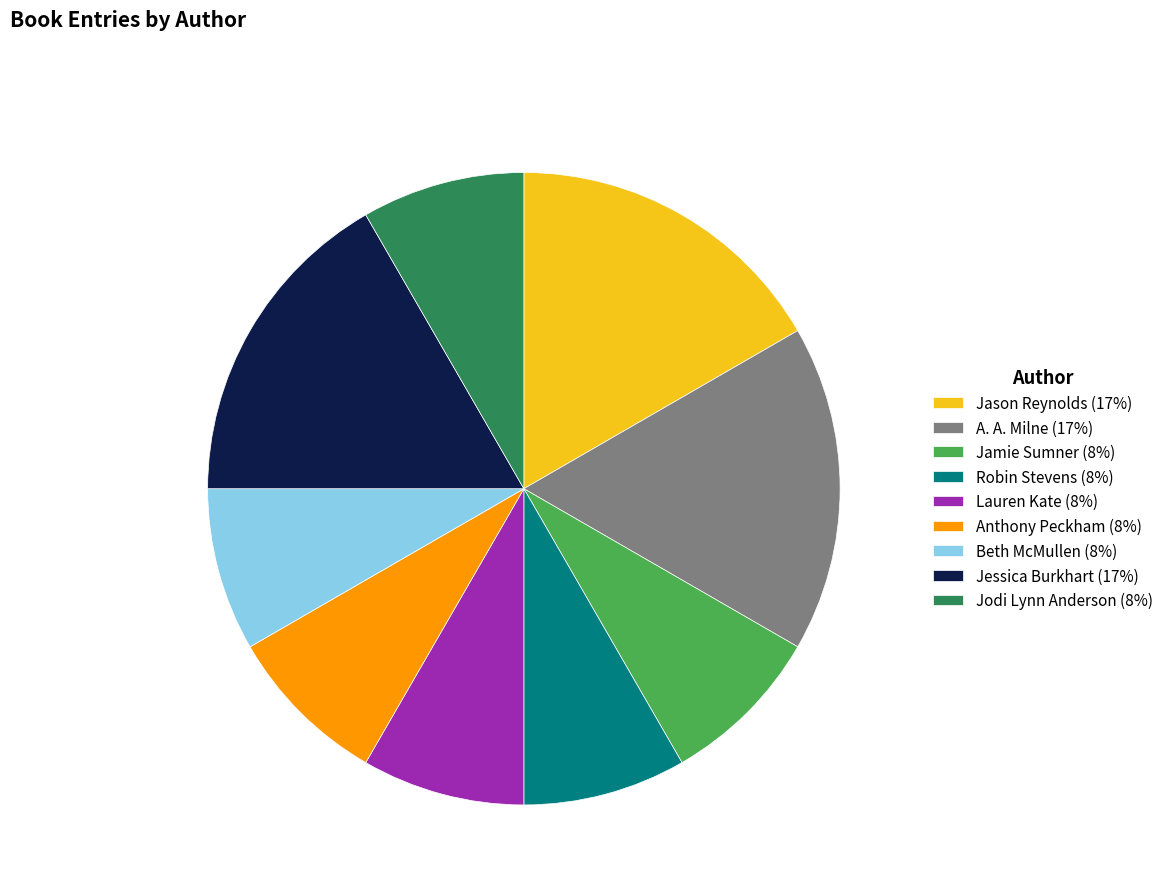

Combined, do A. A. Milne (17%) and Jodi Lynn Anderson (8%) account for over 50%?

No